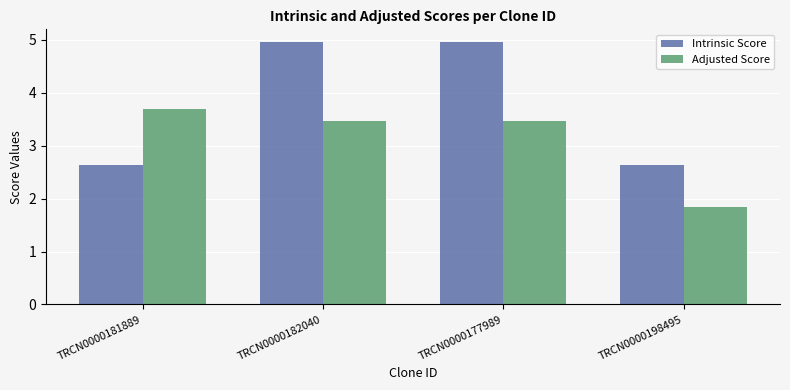

Between TRCN0000181889 and TRCN0000177989, which series saw the biggest shift?

Intrinsic Score